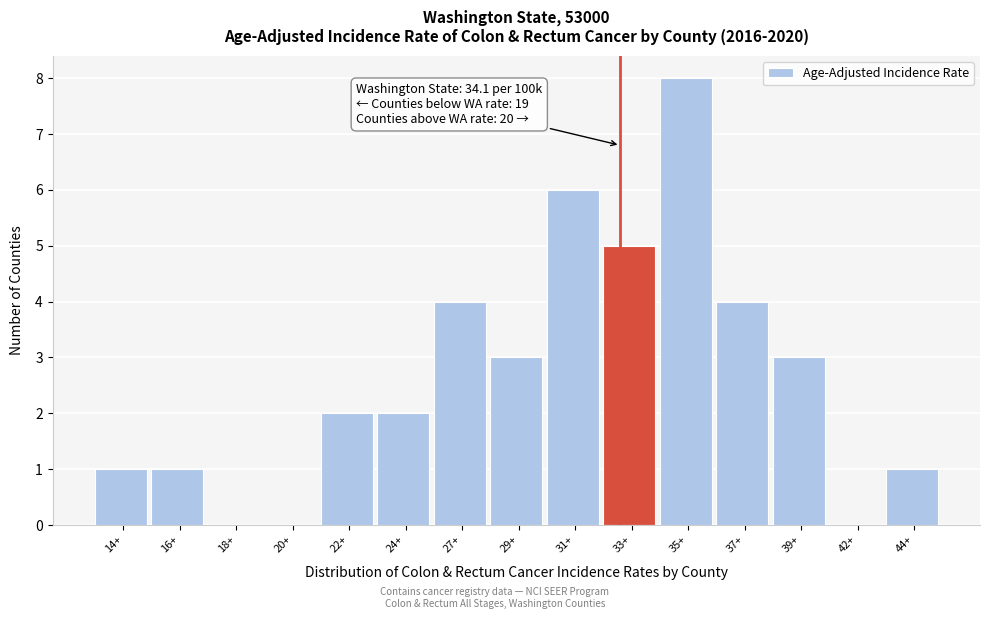

Reading right to left, list all the values displayed in this chart.

44+=1	42+=0	39+=3	37+=4	35+=8	33+=5	31+=6	29+=3	27+=4	24+=2	22+=2	20+=0	18+=0	16+=1	14+=1